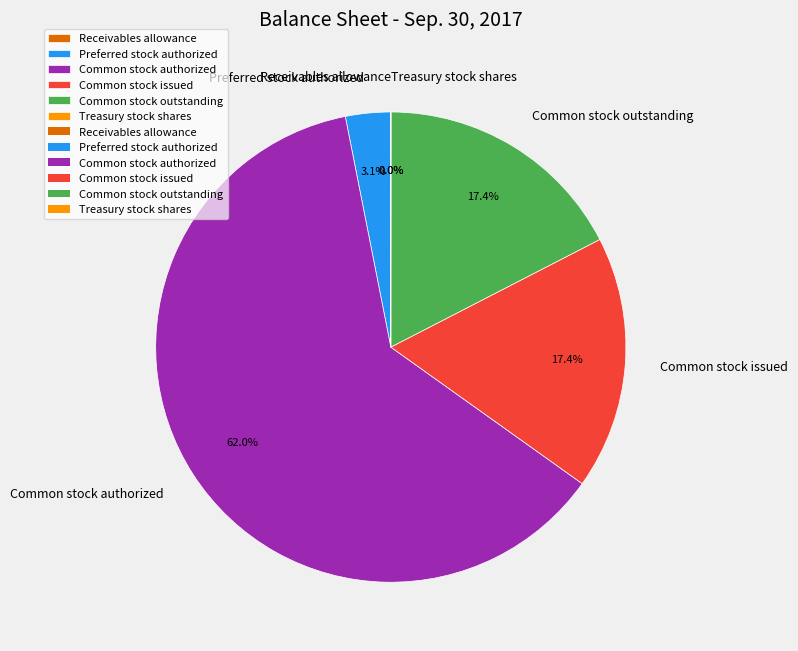

Is it true that Preferred stock authorized is 3% of the pie?

True